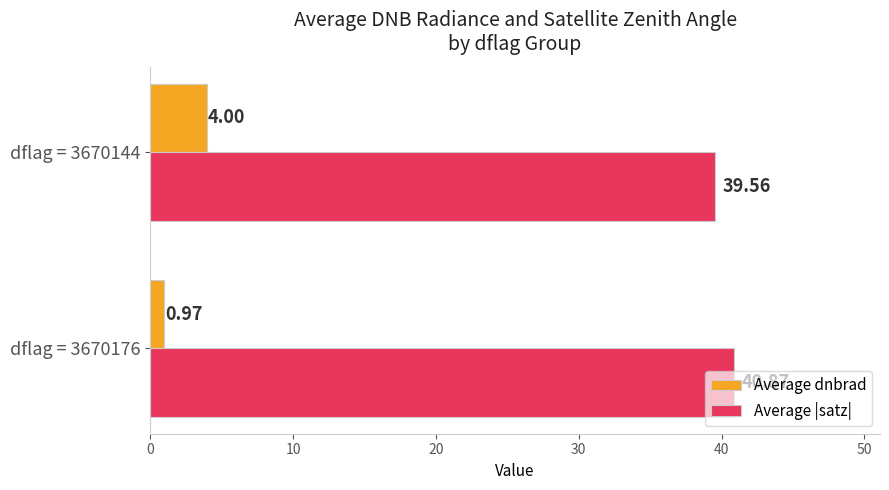

What is the average value of the Average |satz| series?

40.2